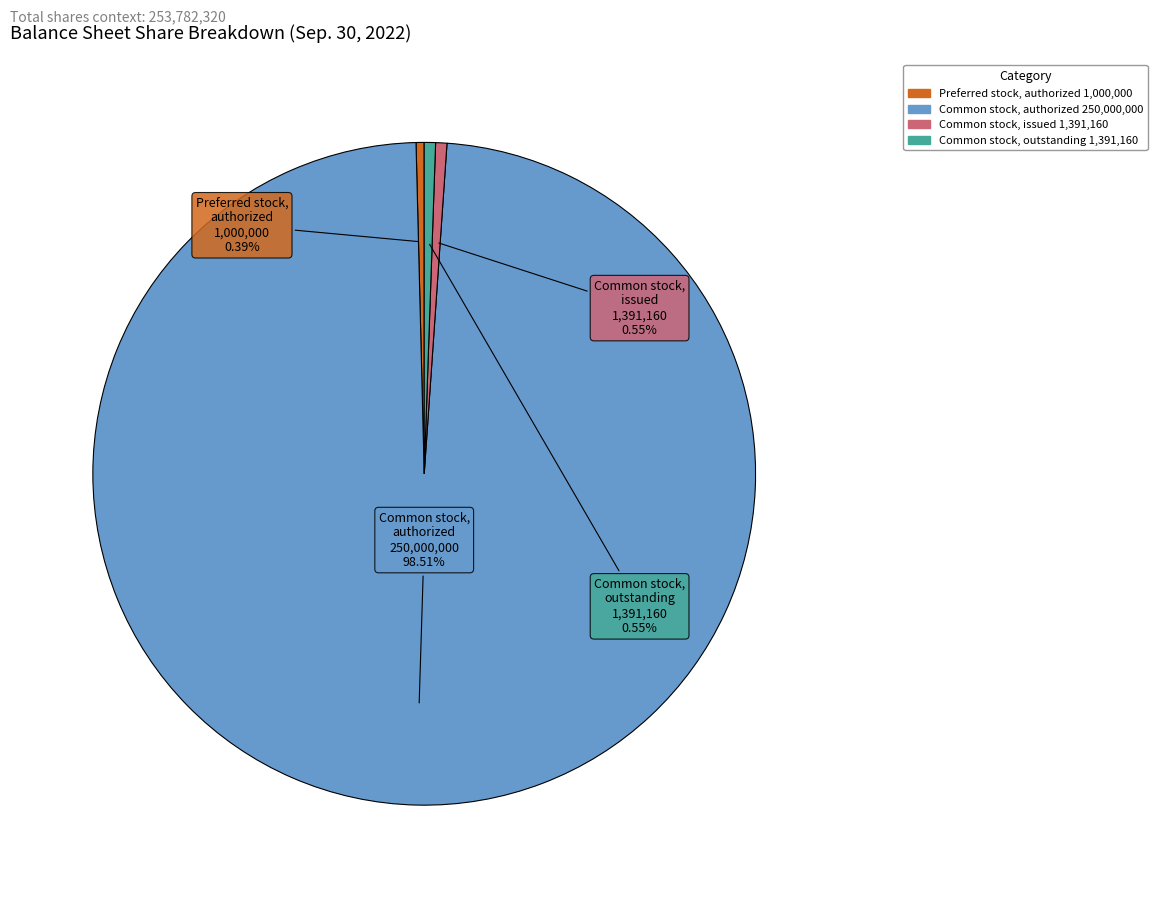

Is there a majority slice in this chart?

Yes